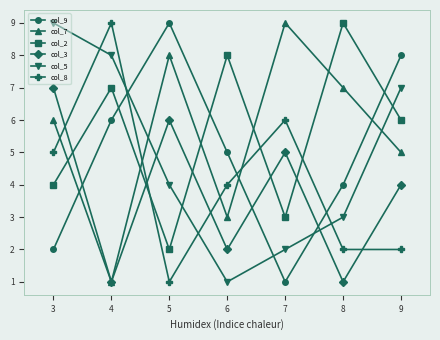

Does the chart display data point markers on the line(s)?

Yes